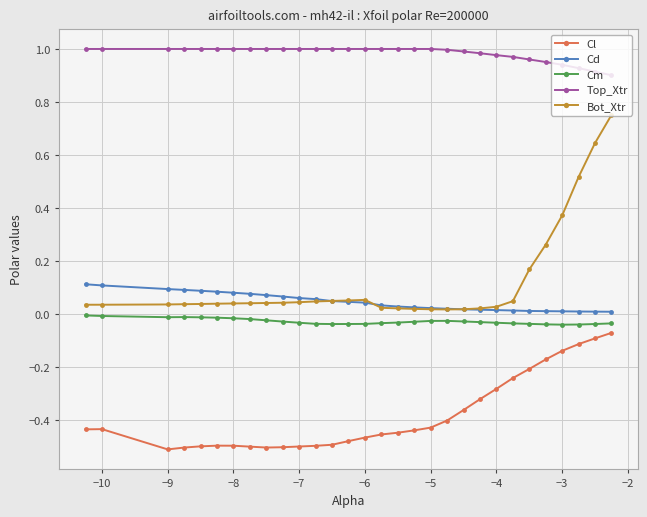

Is this an area chart (filled region under the line)?

No